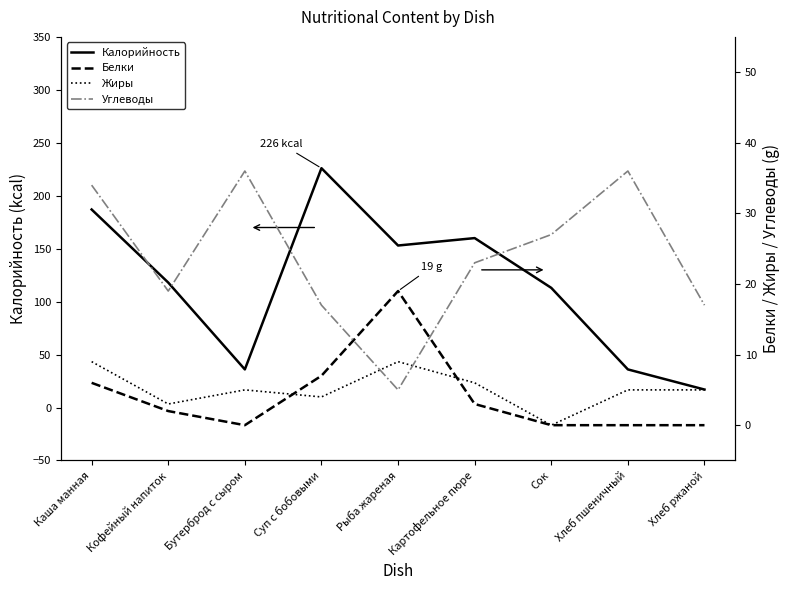

In Жиры, how many points are lower than both neighbors (excluding endpoints)?

3